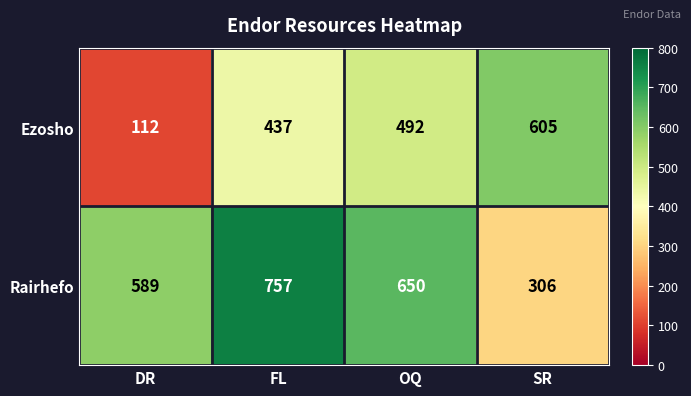

Which series has the largest total across all categories?

Rairhefo